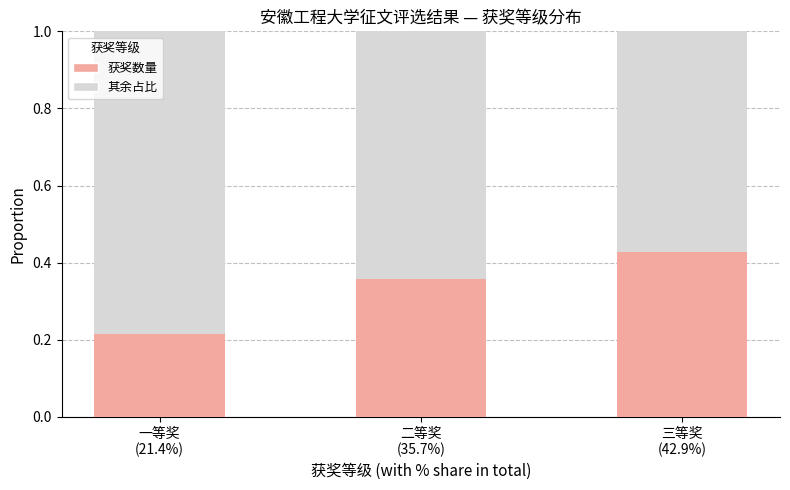

Reading left to right, what are all the values shown in this chart?

一等奖
(21.4%)=0.2	二等奖
(35.7%)=0.4	三等奖
(42.9%)=0.4